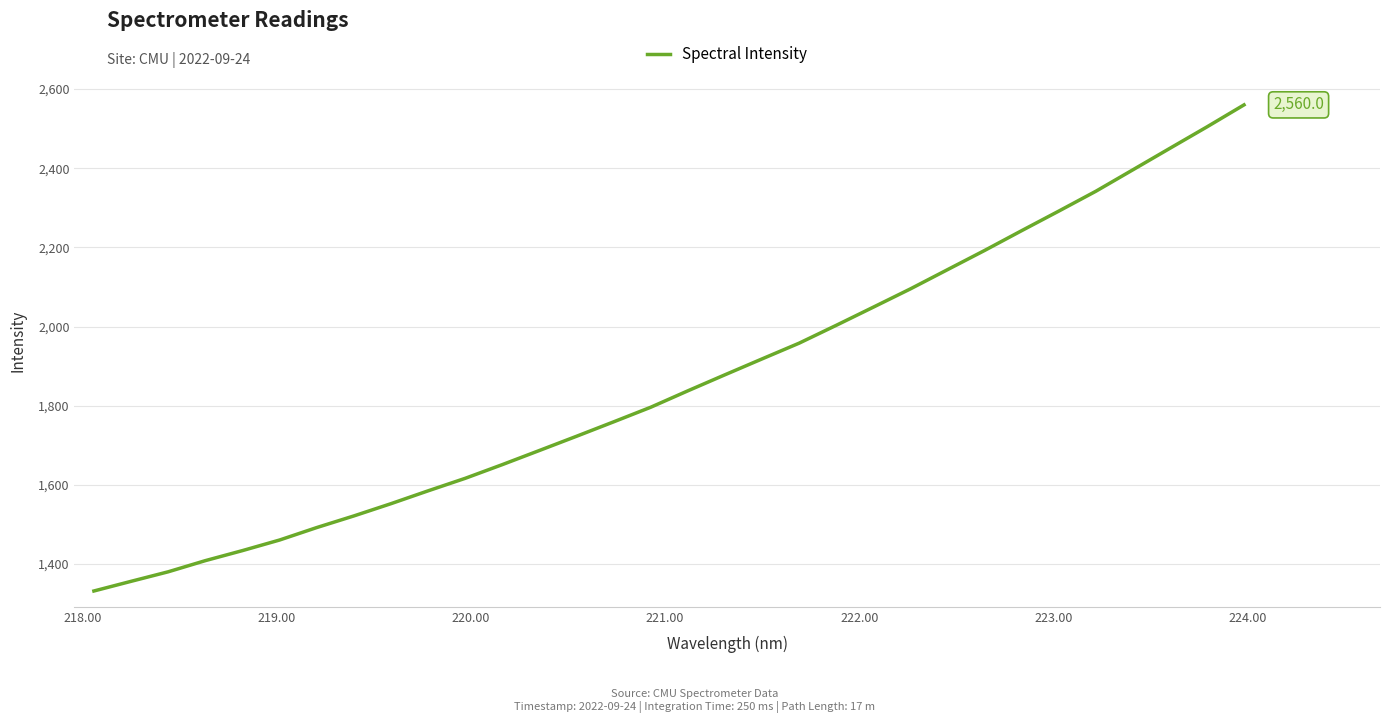

What is the minimum value shown in the chart?

1331.7